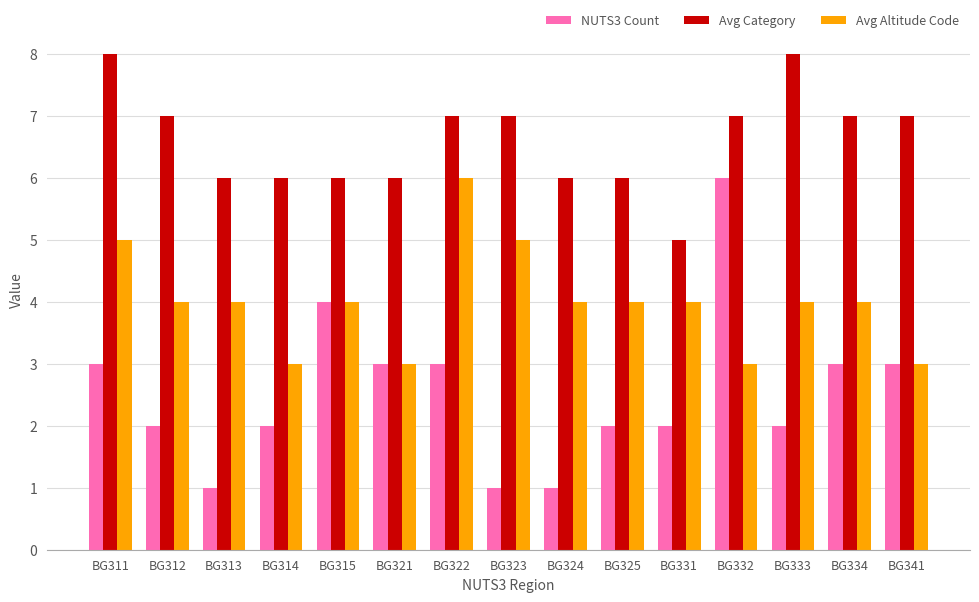

Reading left to right, extract all data points from this chart.

NUTS3 Count: BG311=3	BG312=2	BG313=1	BG314=2	BG315=4	BG321=3	BG322=3	BG323=1	BG324=1	BG325=2	BG331=2	BG332=6	BG333=2	BG334=3	BG341=3
Avg Category: BG311=8	BG312=7	BG313=6	BG314=6	BG315=6	BG321=6	BG322=7	BG323=7	BG324=6	BG325=6	BG331=5	BG332=7	BG333=8	BG334=7	BG341=7
Avg Altitude Code: BG311=5	BG312=4	BG313=4	BG314=3	BG315=4	BG321=3	BG322=6	BG323=5	BG324=4	BG325=4	BG331=4	BG332=3	BG333=4	BG334=4	BG341=3